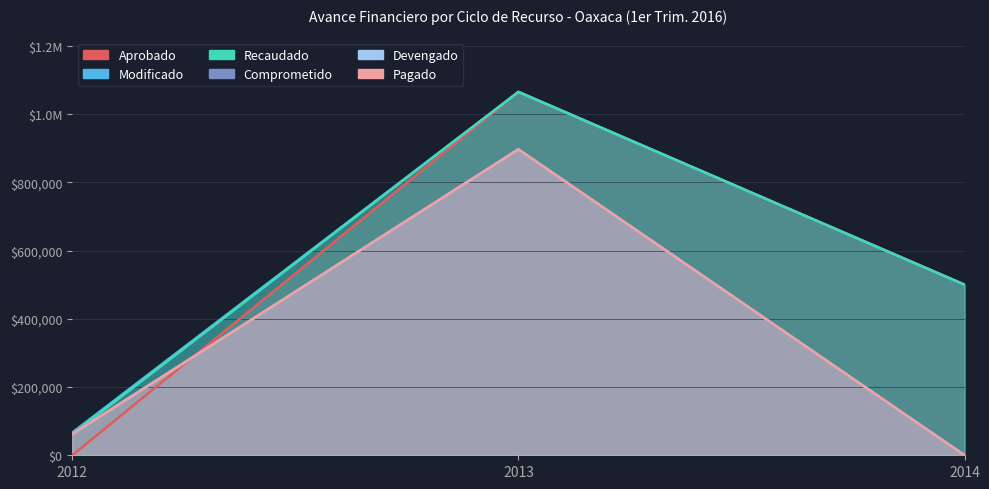

Is the value of Devengado at 2013 greater than the value of Pagado at 2014?

Yes